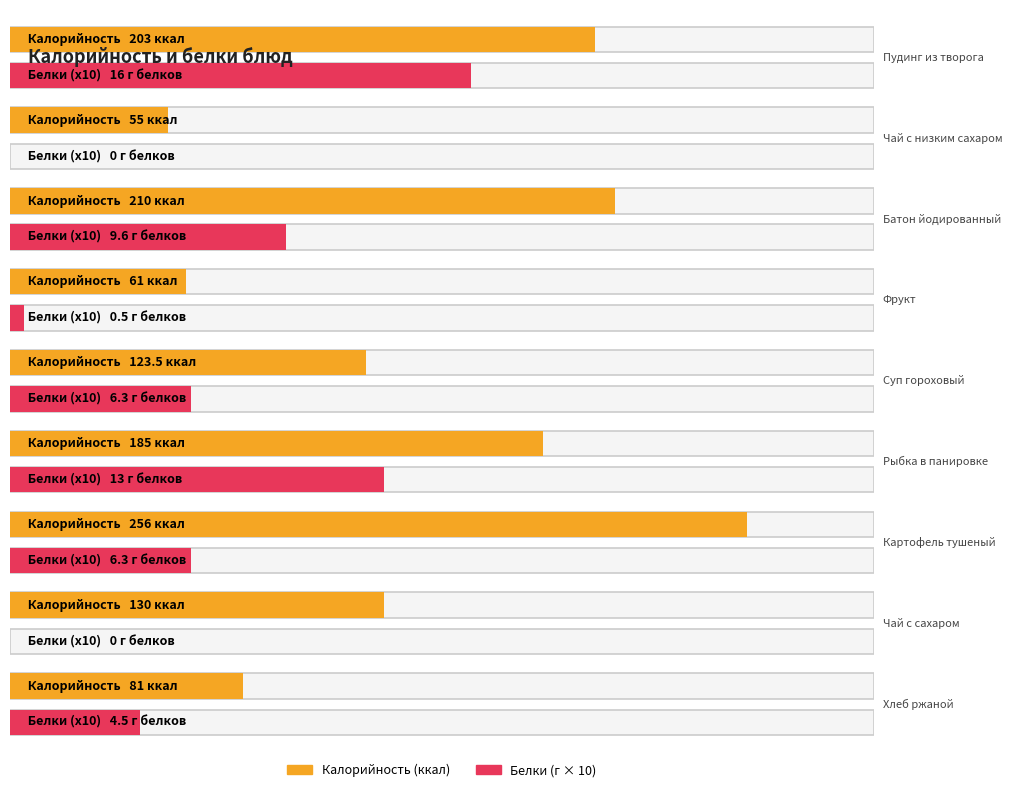

What is the label of the 5th bar from the left?

Суп гороховый